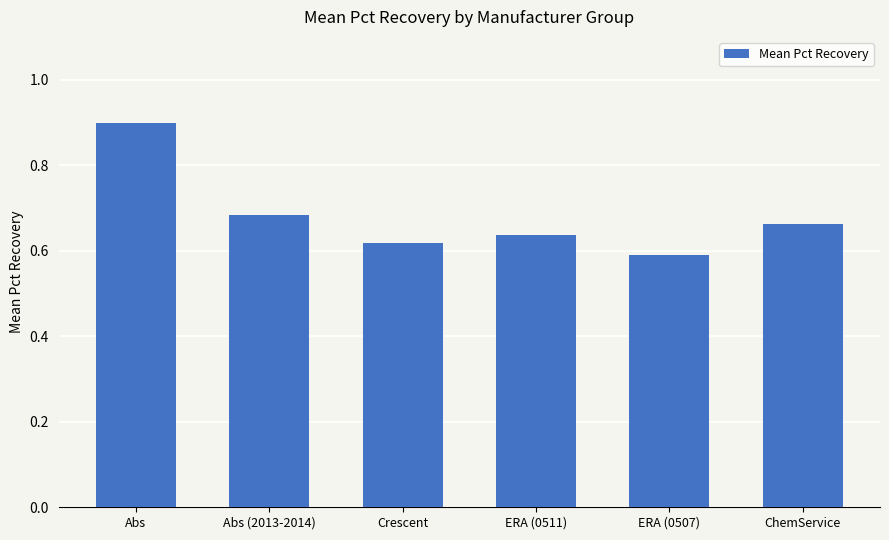

What is the change in value from Abs to Crescent?

-0.3